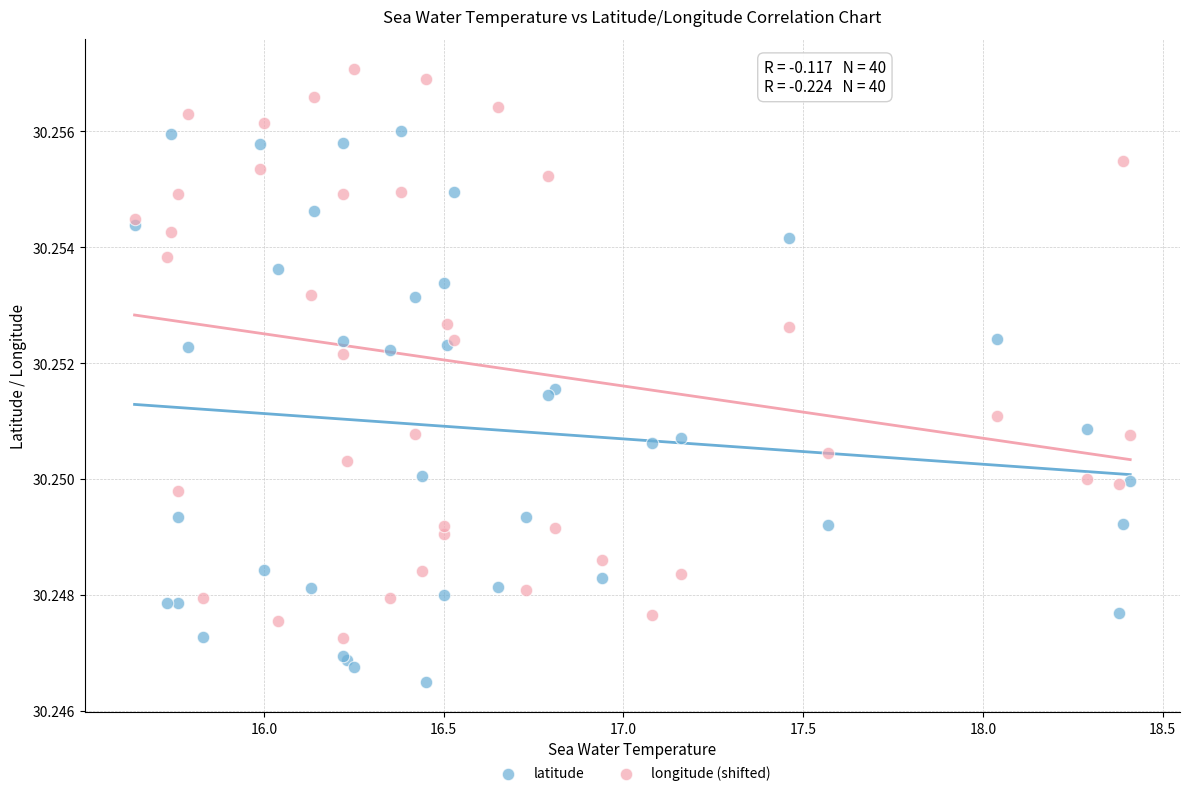

What is the X range (max minus min) for the scatter plot?

2.8